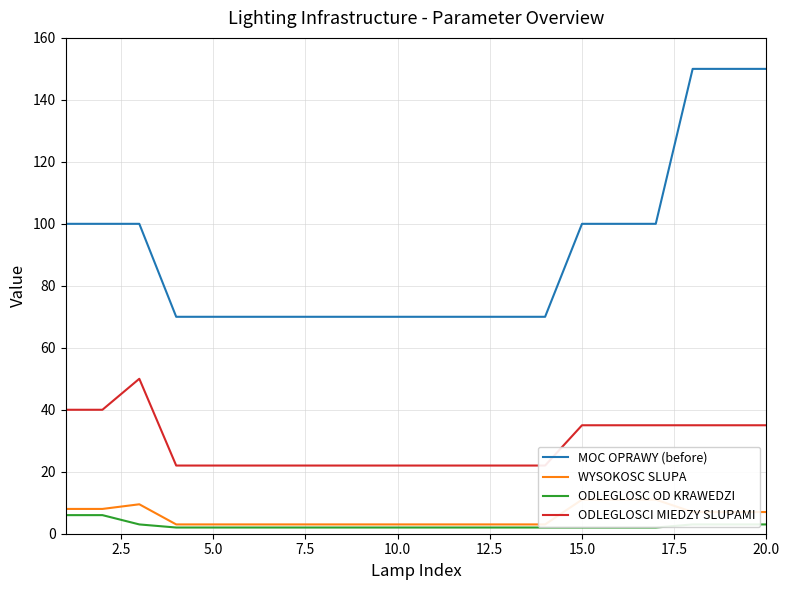

List the series in order of their peak value, lowest first.

ODLEGLOSC OD KRAWEDZI, WYSOKOSC SLUPA, ODLEGLOSCI MIEDZY SLUPAMI, MOC OPRAWY (before)